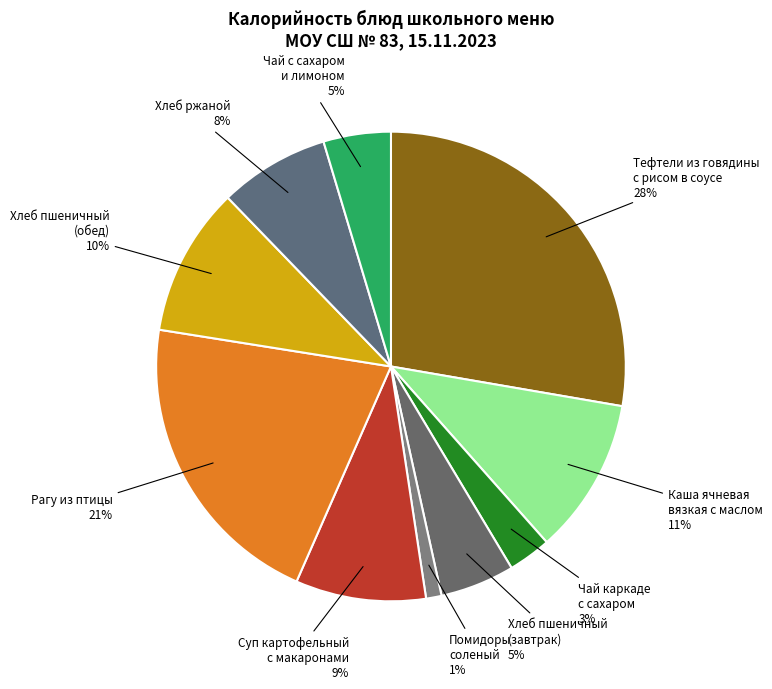

Which slice is the largest?

Тефтели из говядины с рисом в соусе